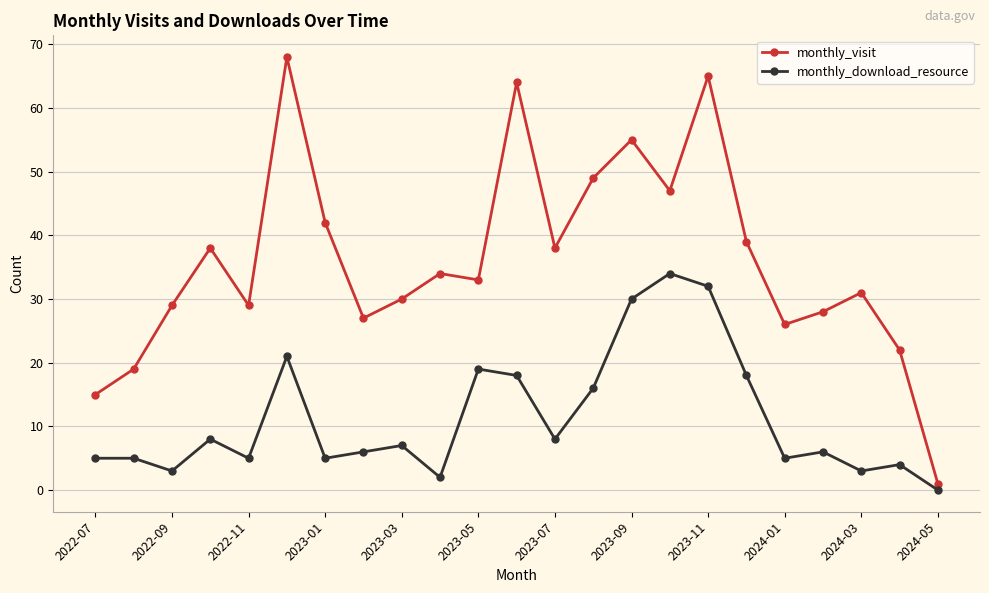

Which series has the widest spread of values?

monthly_visit